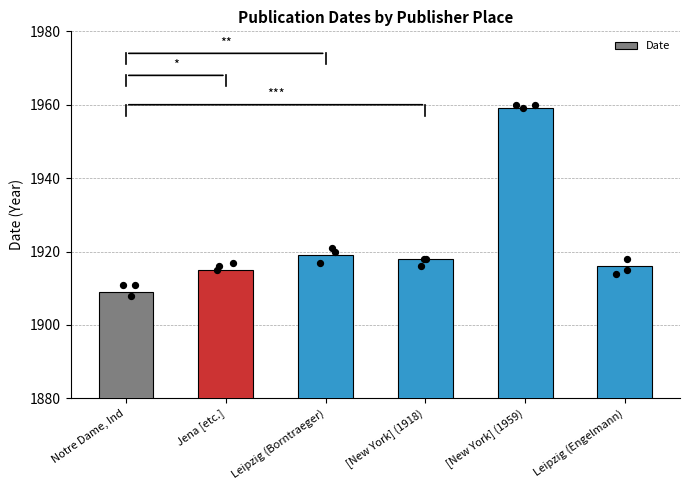

What is the change in value from Jena [etc.] to [New York] (1959)?

+44